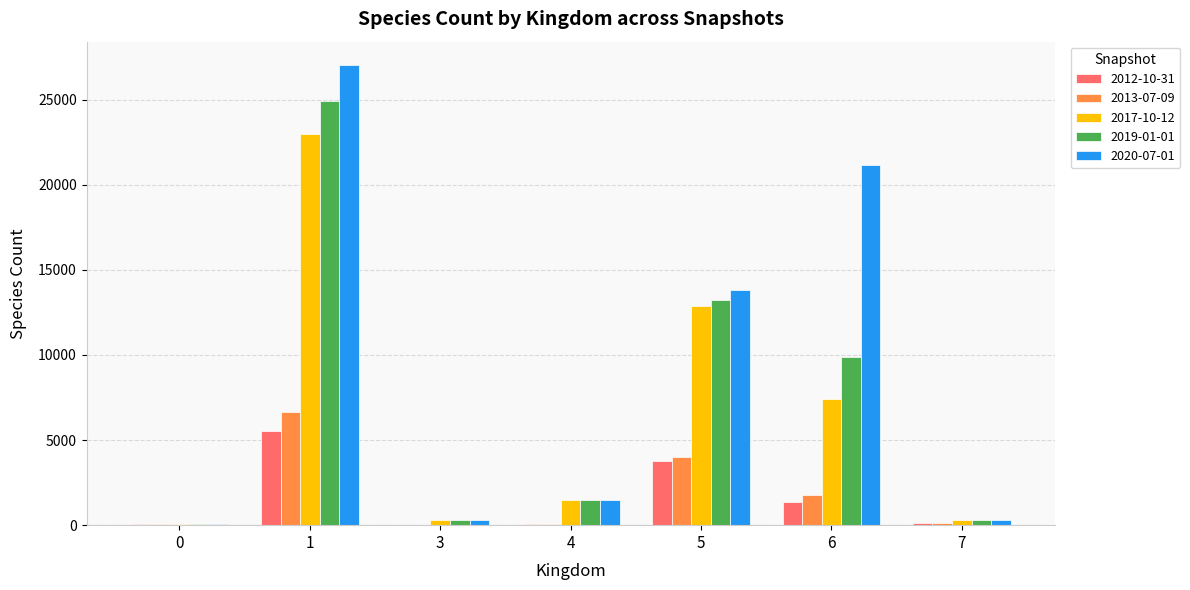

Which series has the largest total across all categories?

2020-07-01